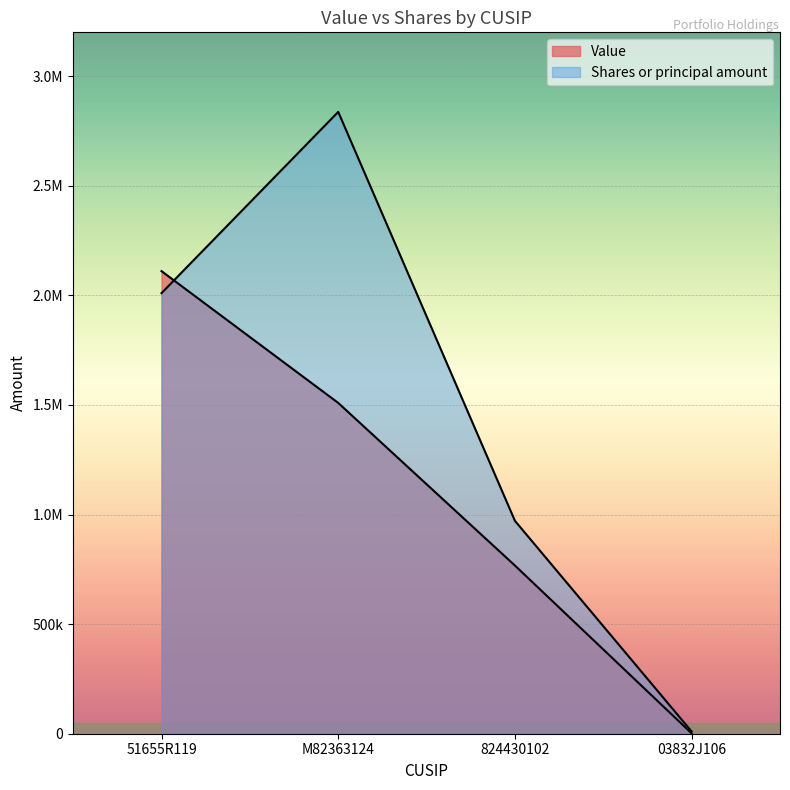

What is the smallest value displayed?

1616